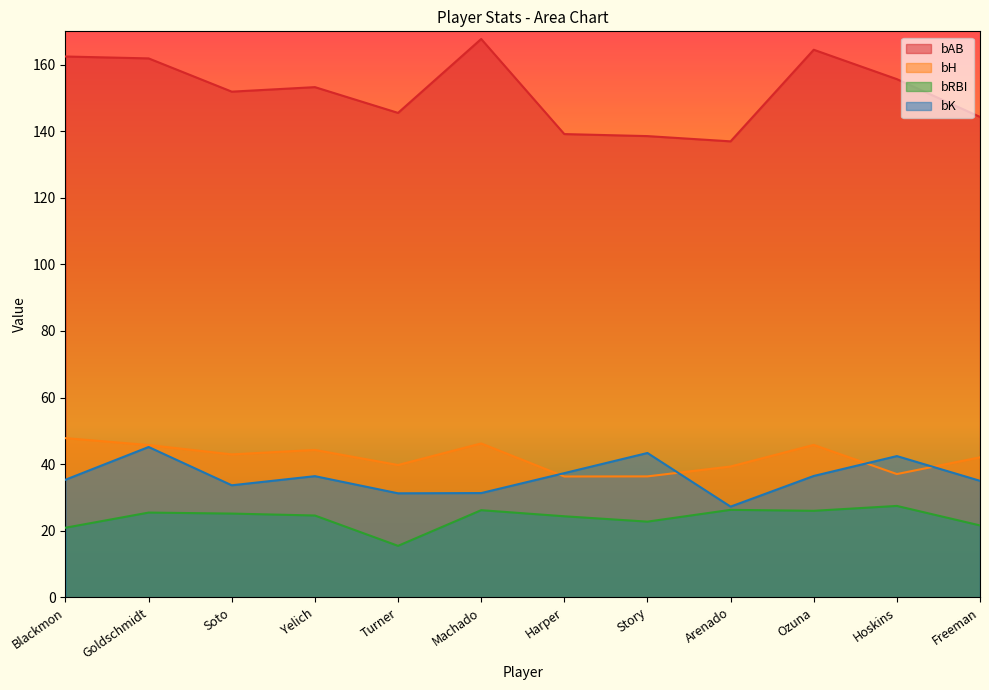

True or false: bK and bRBI cross at least once.

False